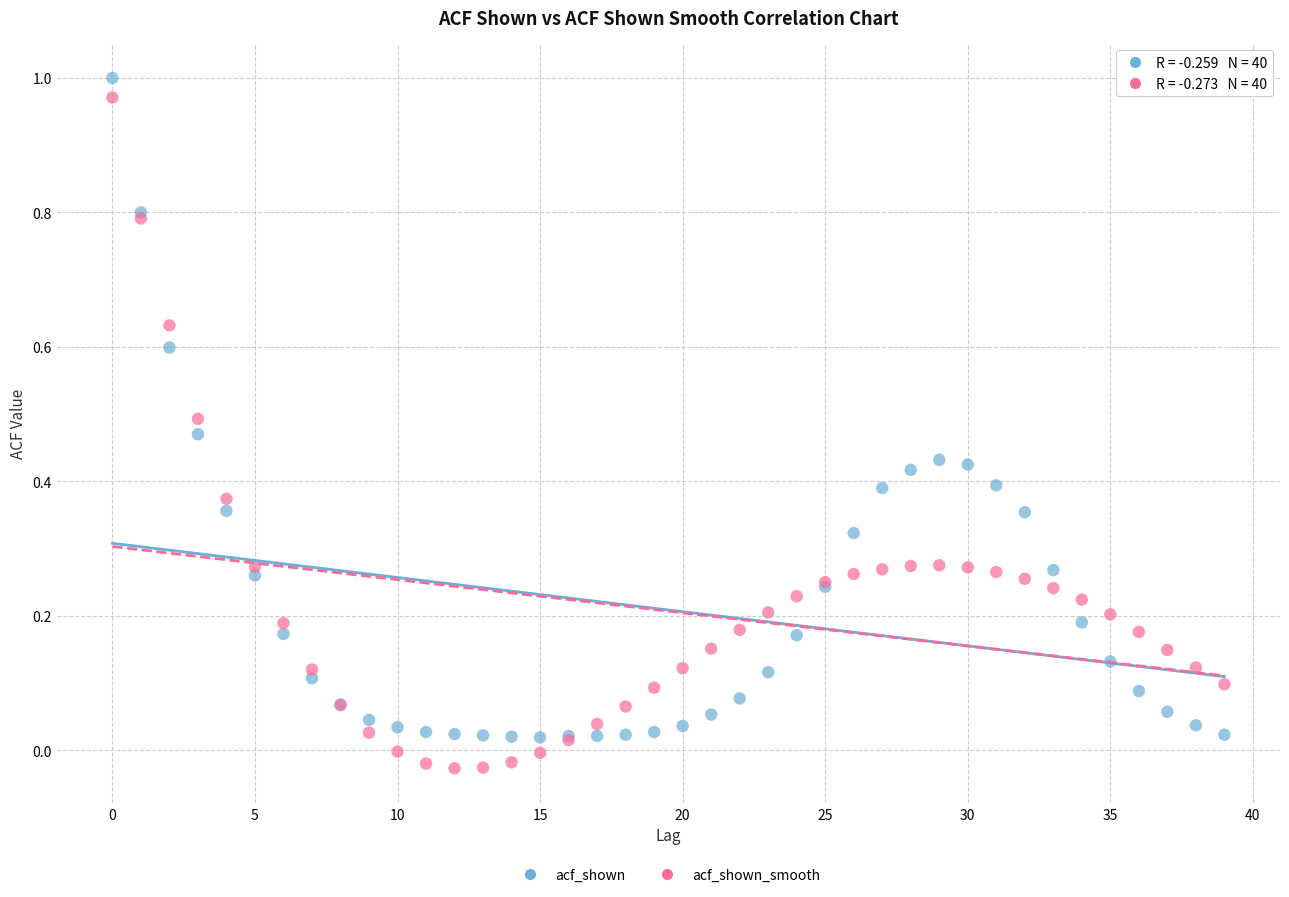

What are all the series names shown in the legend?

acf_shown, acf_shown_smooth